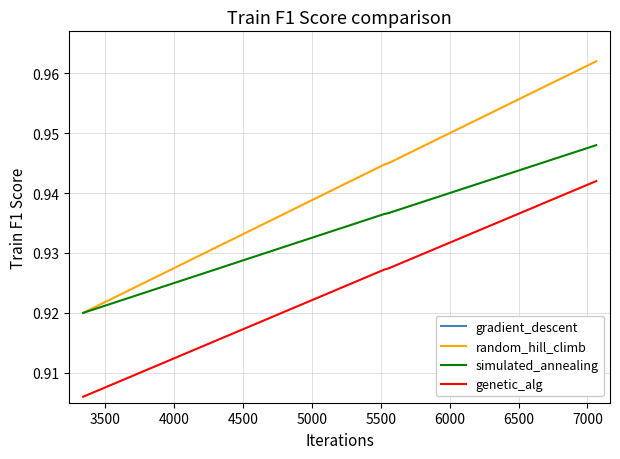

What is the smallest value displayed?

0.9